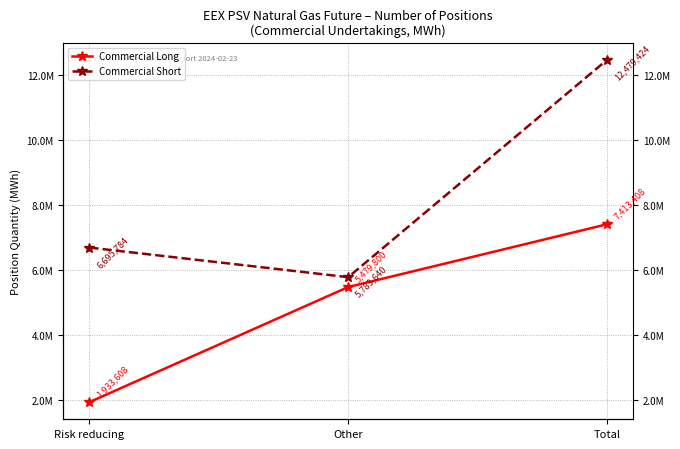

At Other, list the series in order from smallest to largest.

Commercial Long, Commercial Short